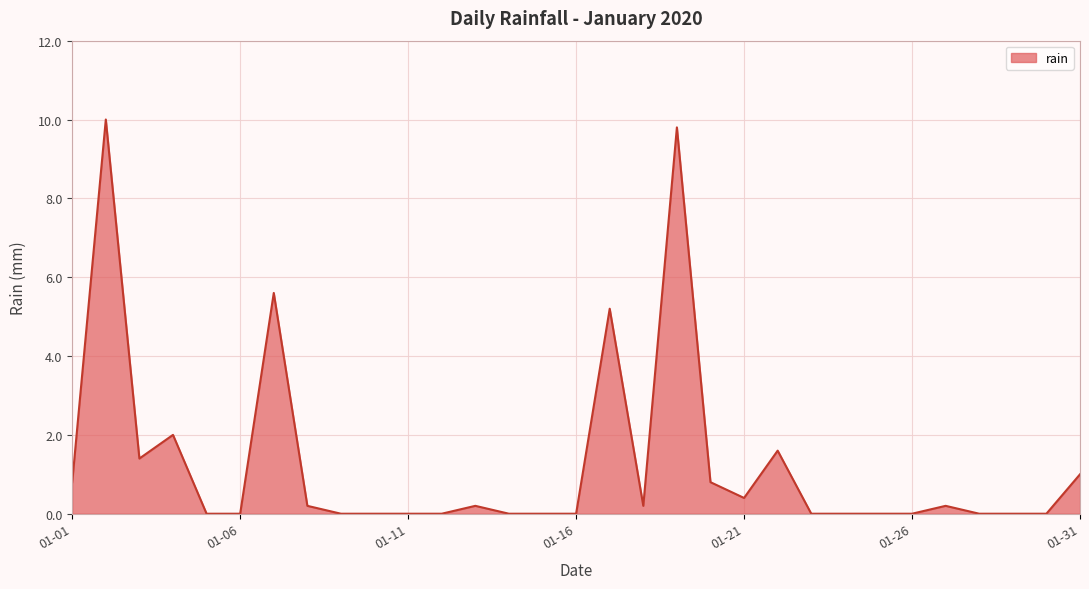

What is the maximum value shown in the chart?

10.0